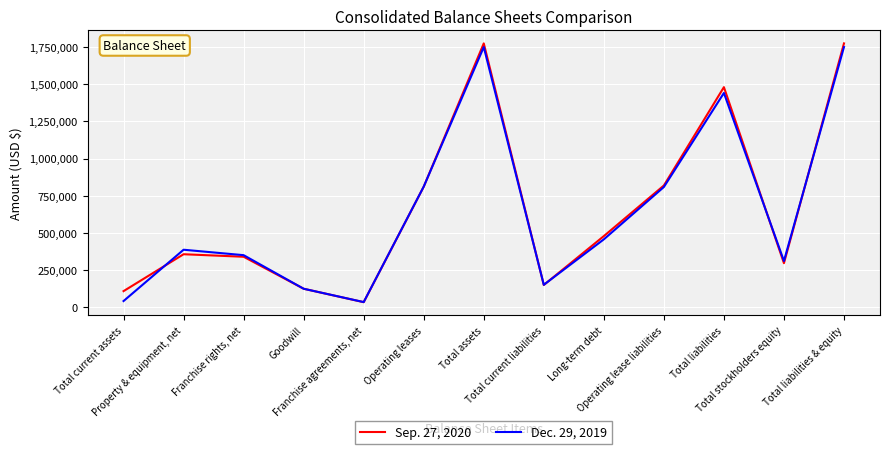

True or false: Sep. 27, 2020 and Dec. 29, 2019 cross at least once.

True